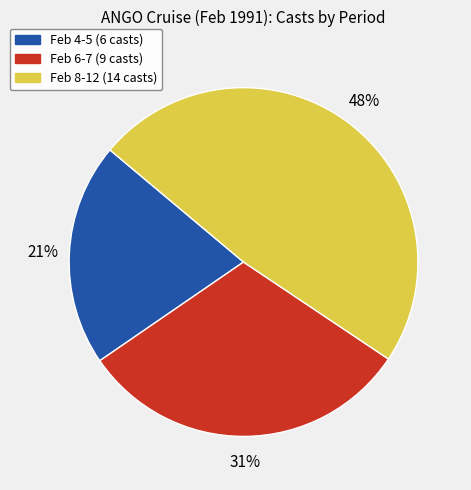

Does any single category account for the majority?

No